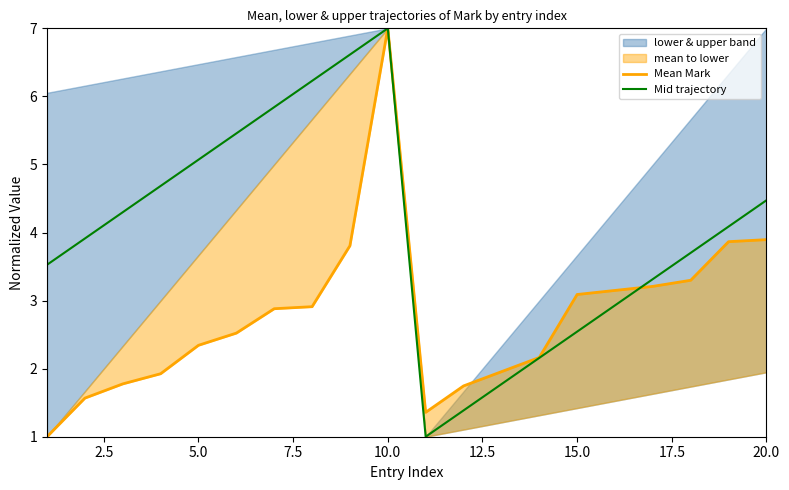

At which label does Mid trajectory reach its peak?

10.0